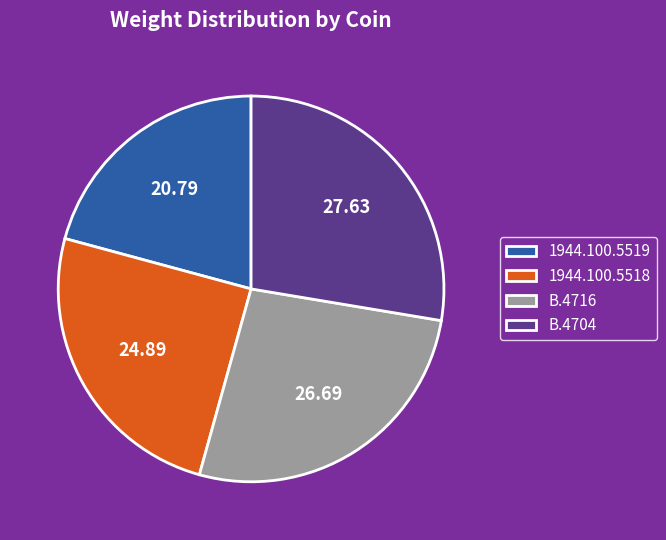

Is it true that 1944.100.5519 is 21% of the pie?

True